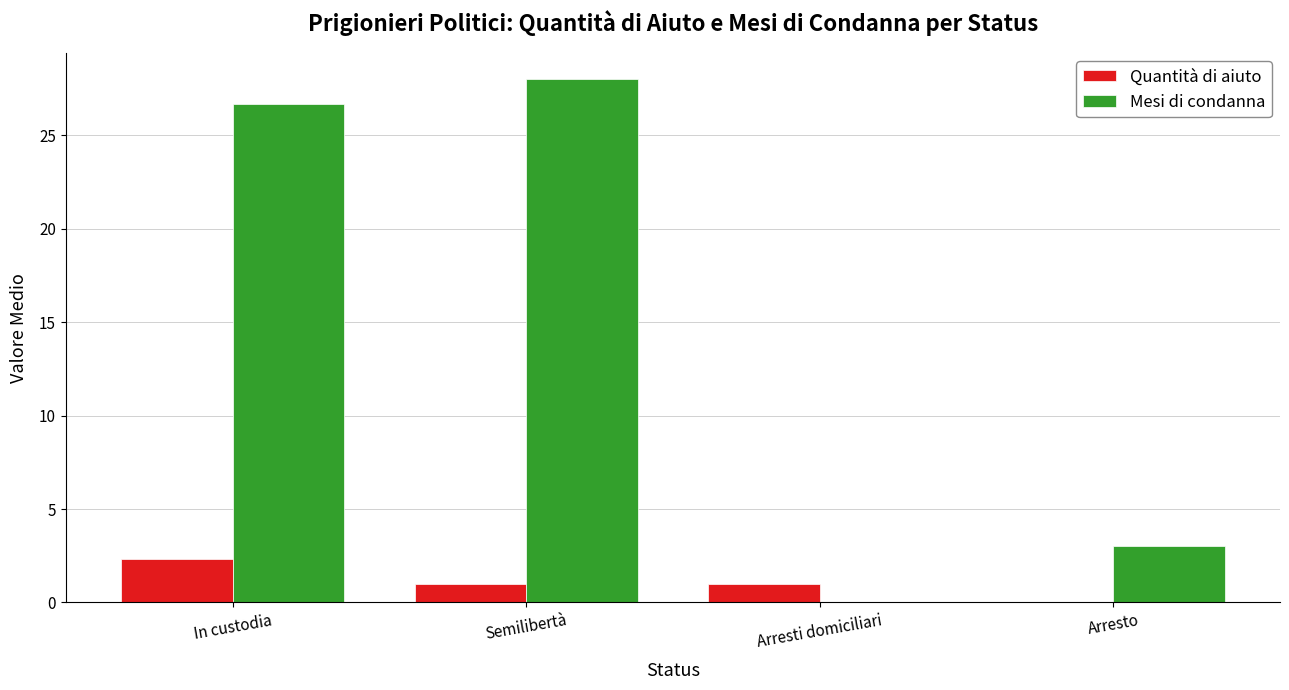

Is it true that Quantità di aiuto equals 0.0 at Arresto?

True